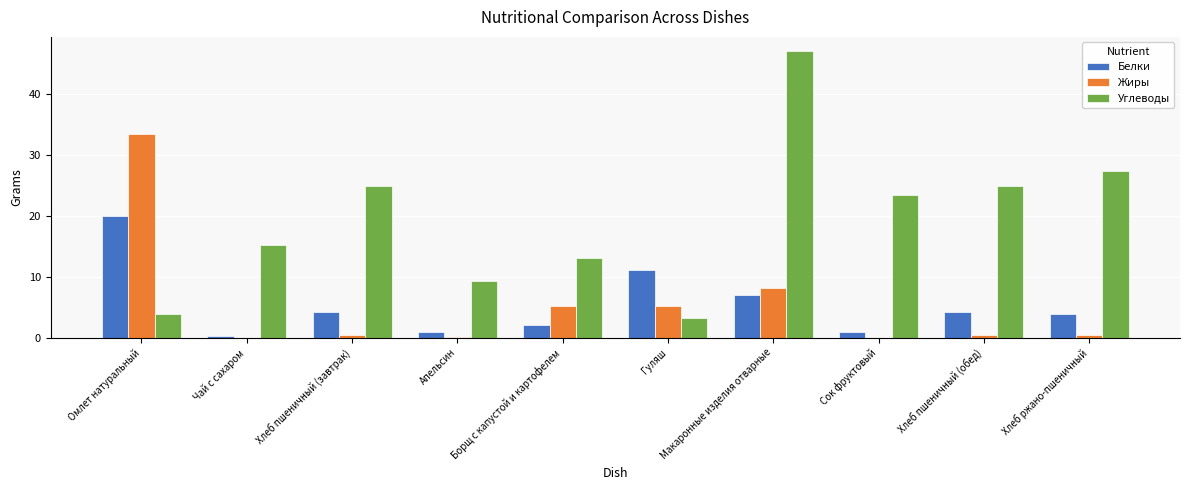

Which category has the highest value in the Углеводы series?

Макаронные изделия отварные